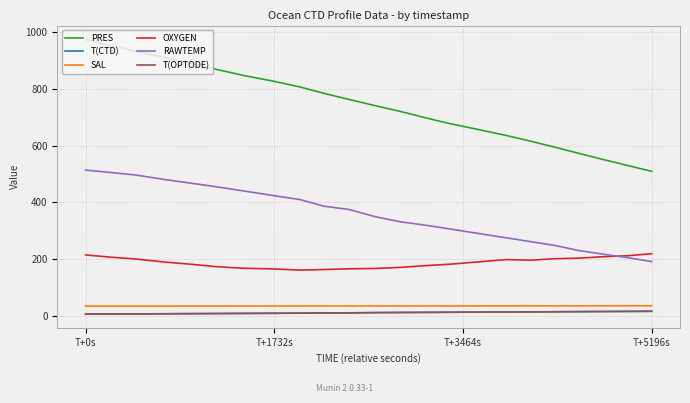

Which series has the widest spread of values?

PRES